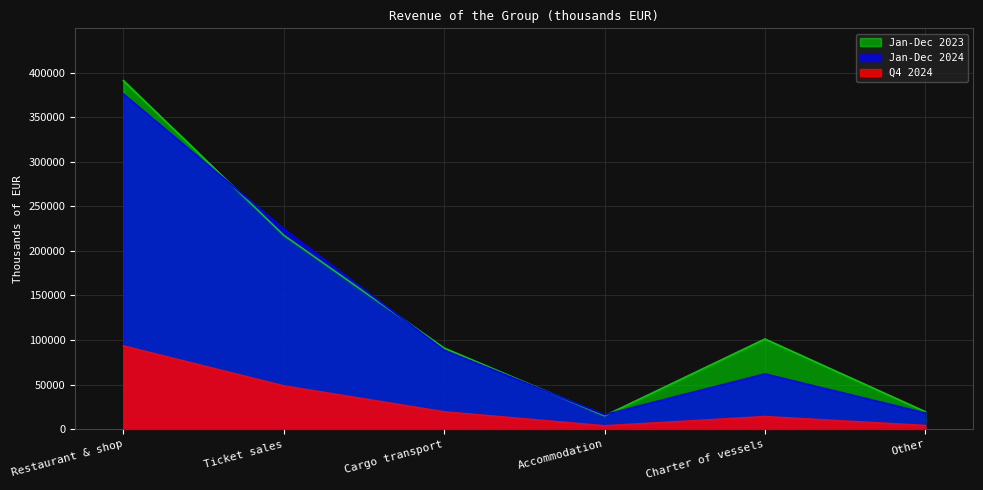

What is the highest value of the Jan-Dec 2023 series?

390998.0